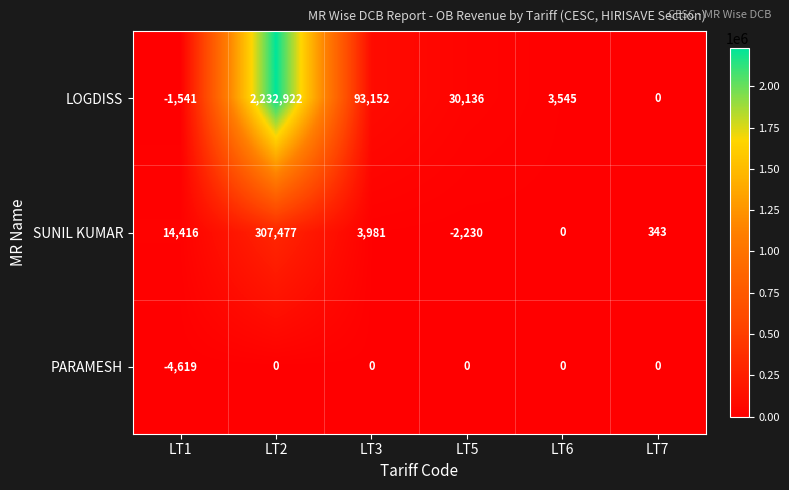

What is the difference between the highest and lowest values at LT3?

93152